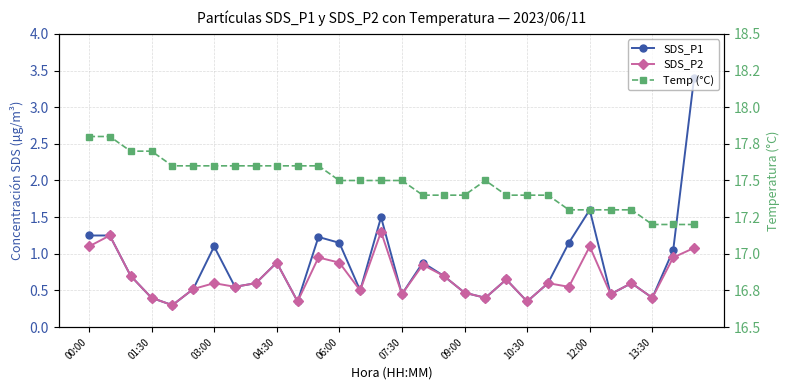

What is the sum of the SDS_P1 values at 10 and 18?

0.8